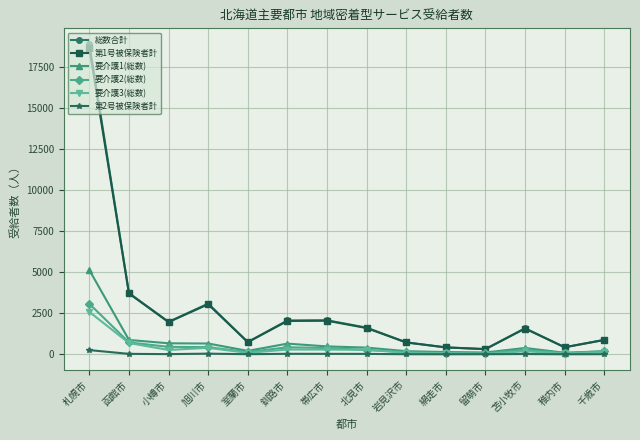

Does the chart have visible grid lines?

Yes